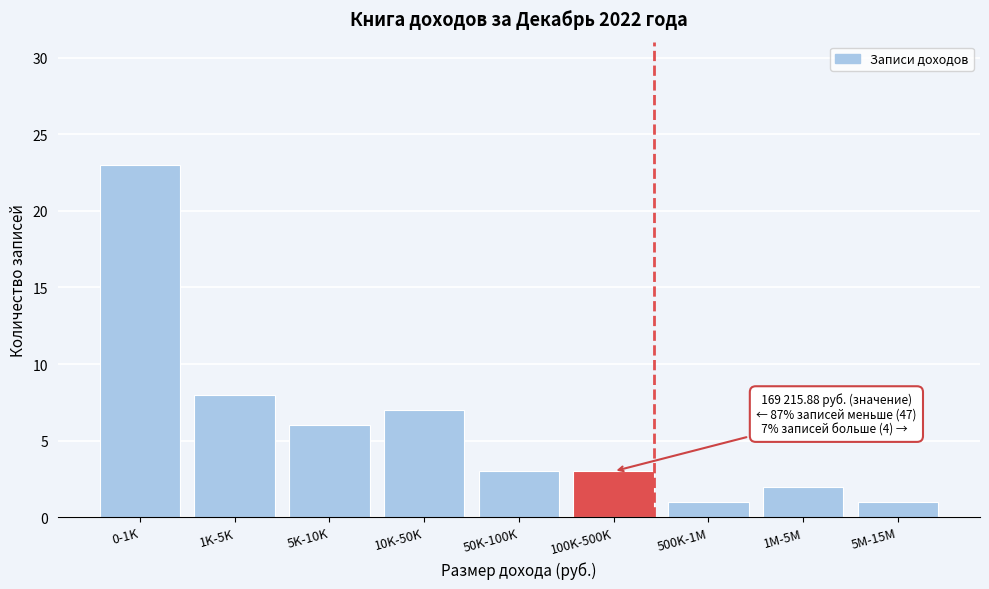

Reading right to left, list all the values displayed in this chart.

5M-15M=1	1M-5M=2	500K-1M=1	100K-500K=3	50K-100K=3	10K-50K=7	5K-10K=6	1K-5K=8	0-1K=23